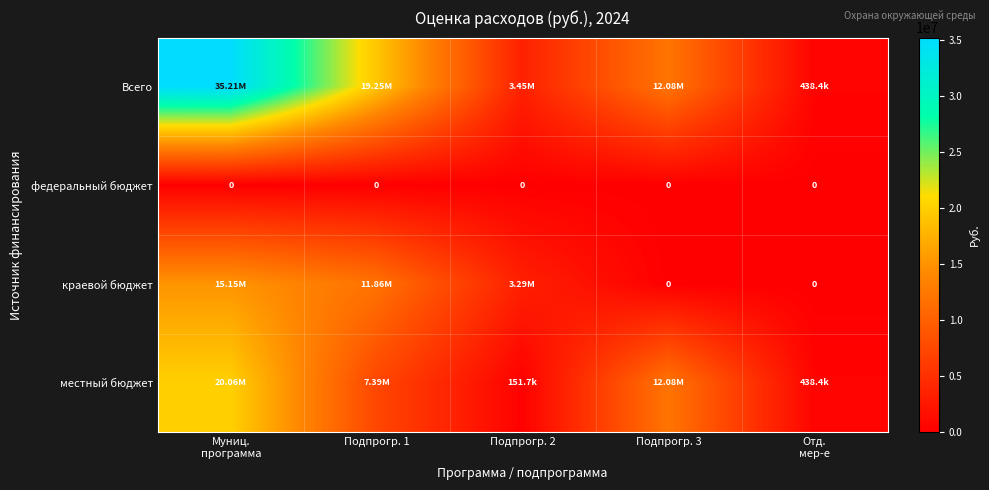

The краевой бюджет series shows 7777051.6 at Отд. мер-е. True or false?

False